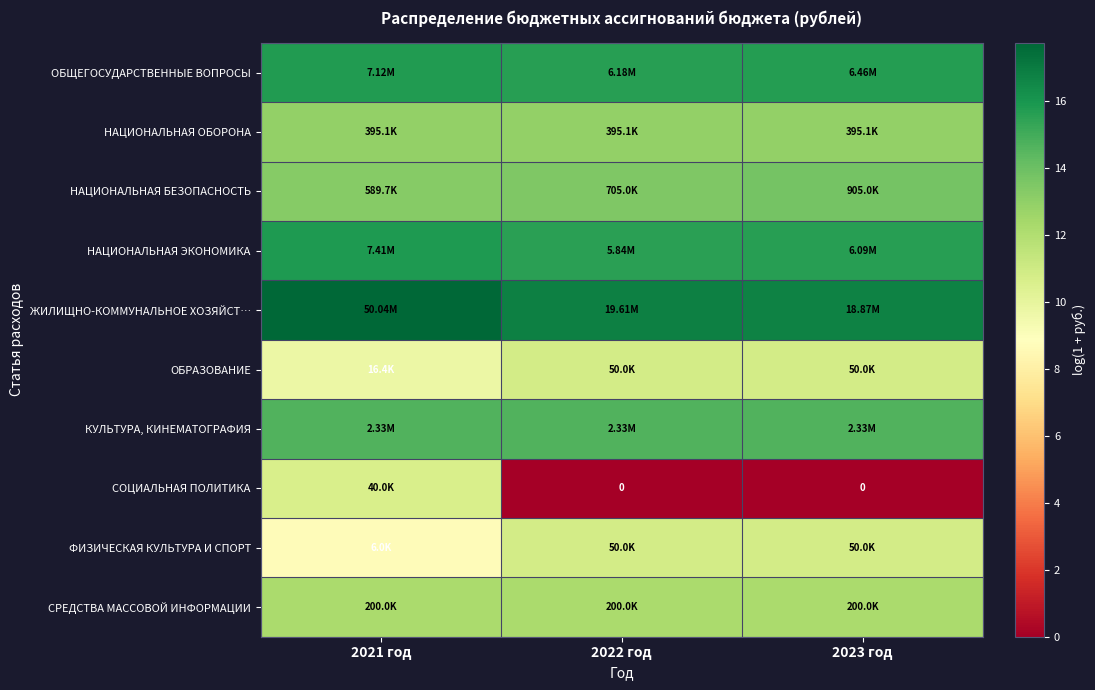

Which series has the largest total across all categories?

ЖИЛИЩНО-КОММУНАЛЬНОЕ ХОЗЯЙСТ…